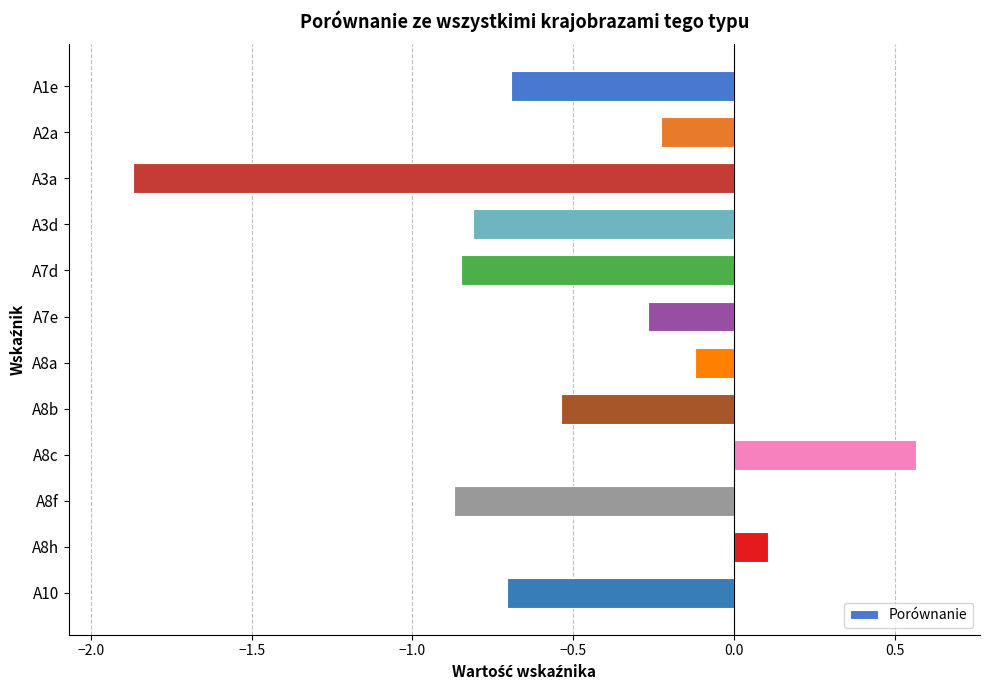

Which category has the lowest value across all series?

A3a